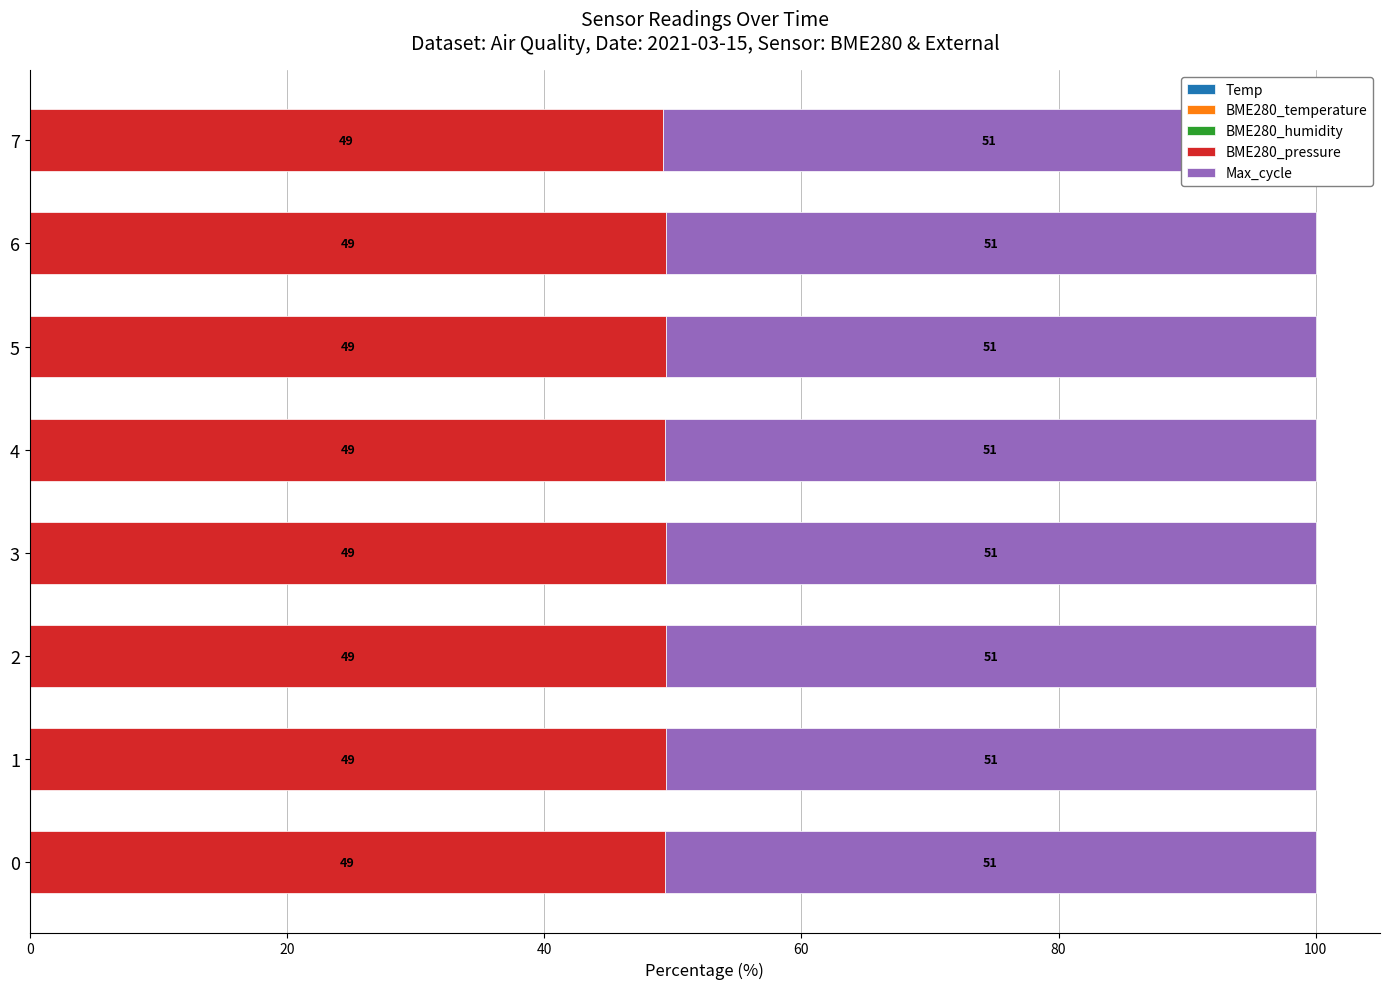

How many bars are there in total?

40